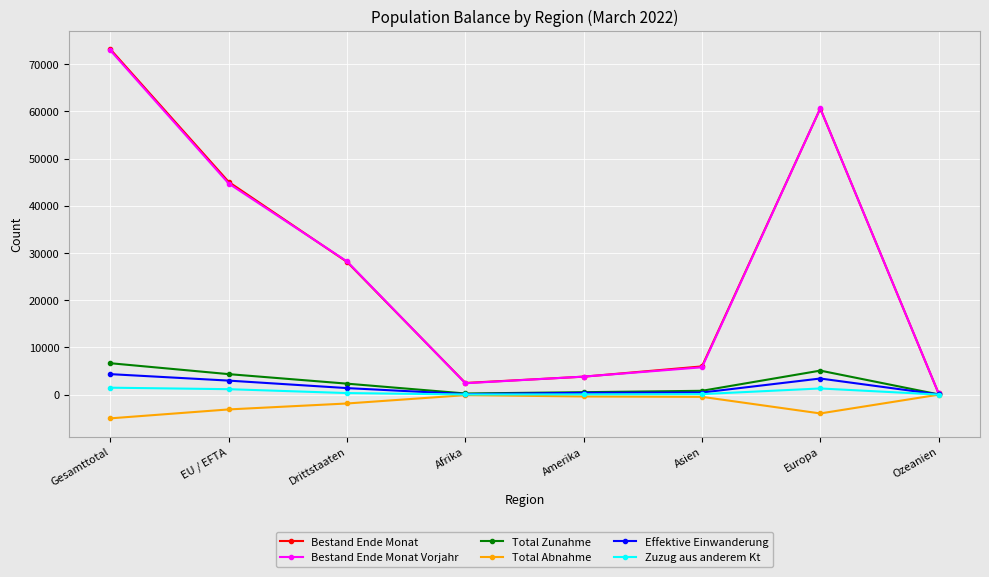

At which category is the sum across all series the highest?

Gesamttotal